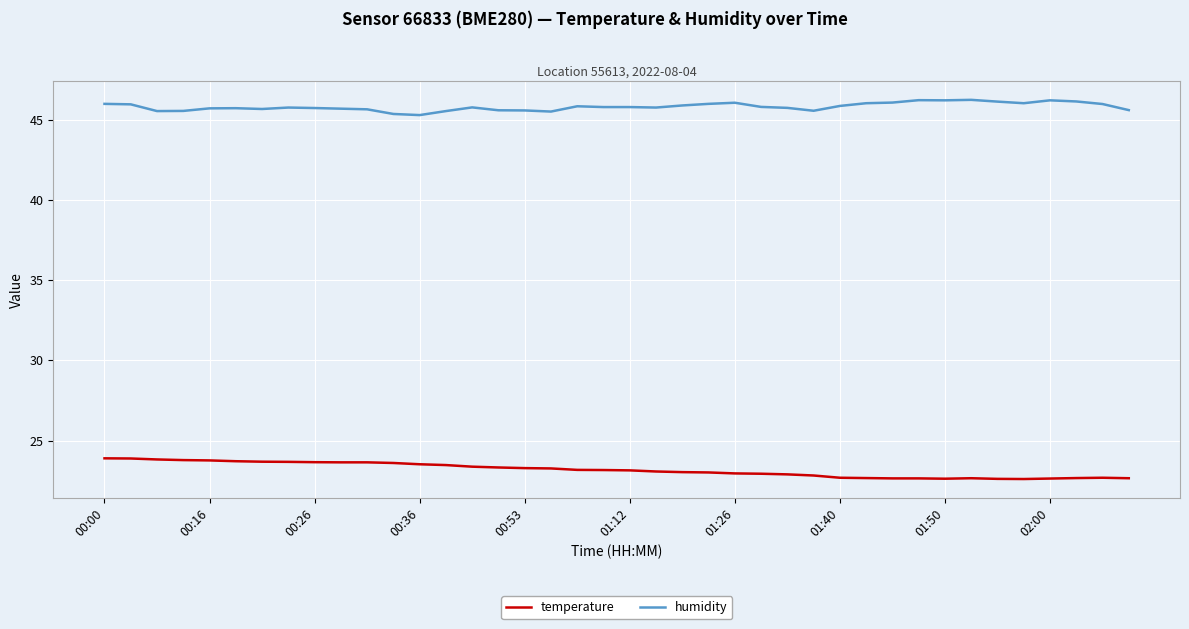

True or false: temperature and humidity intersect in this chart.

False